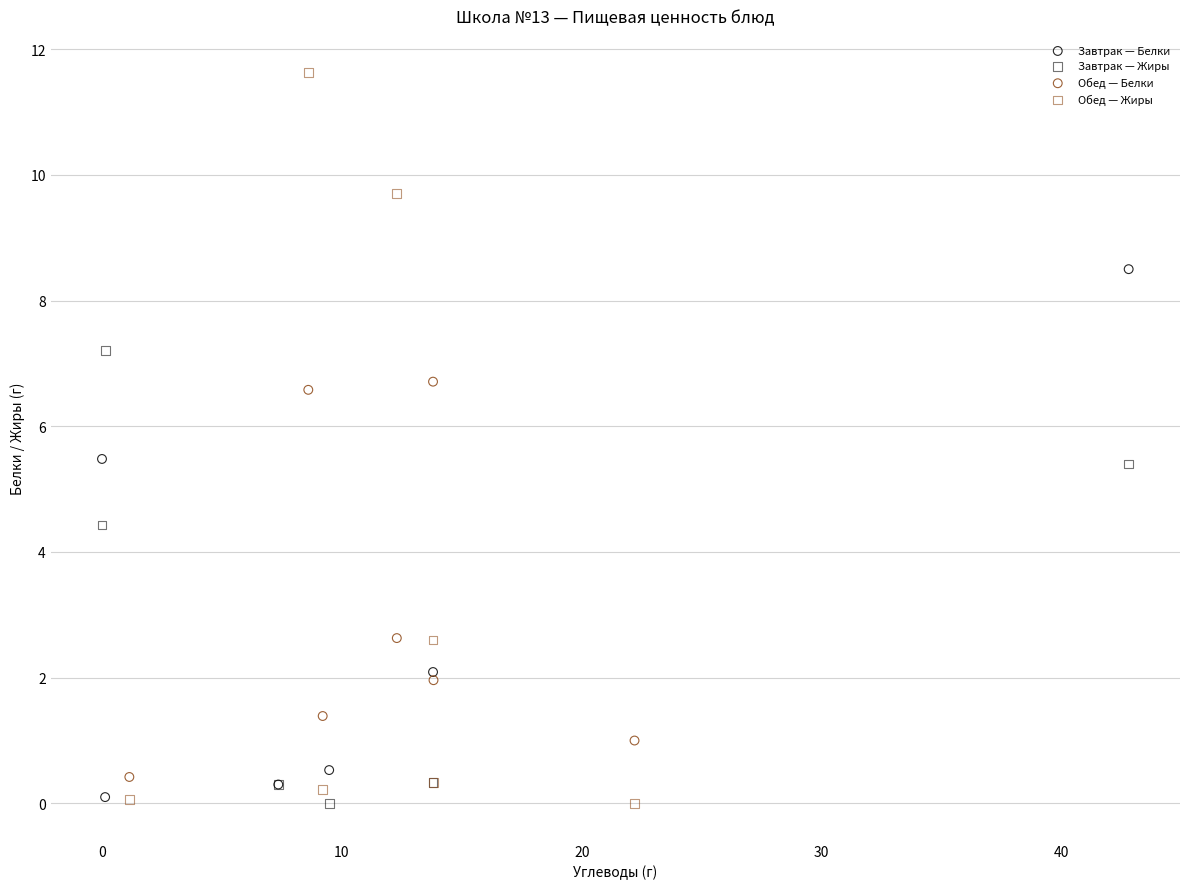

Which series has the largest Y range (max minus min)?

Обед — Жиры